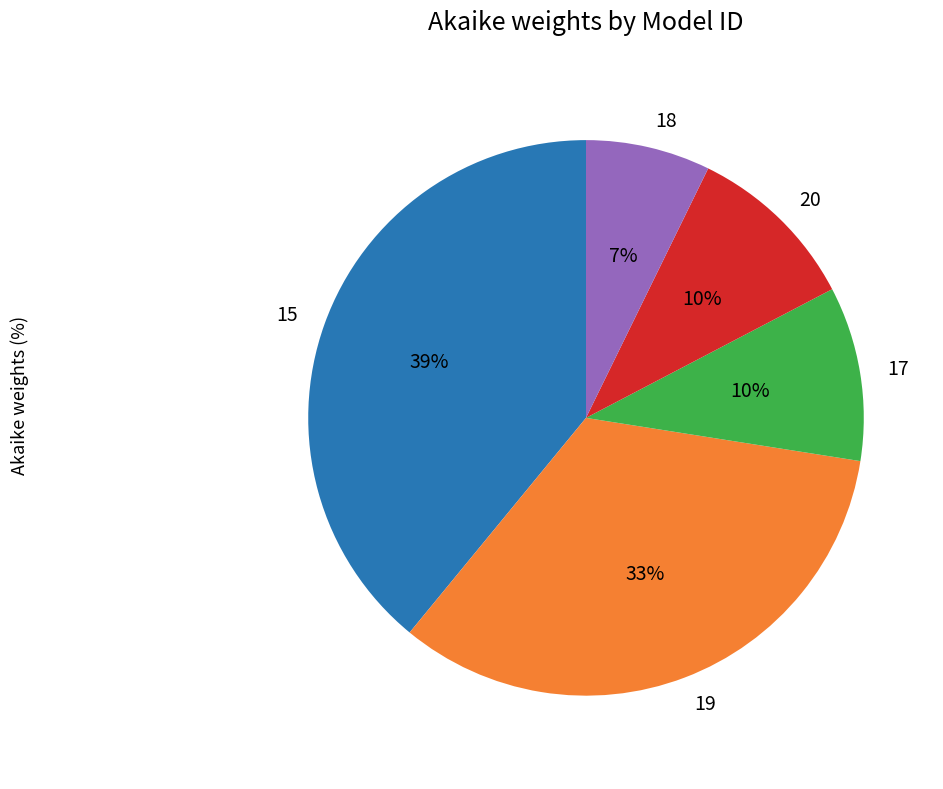

How many segments does this pie chart have?

5